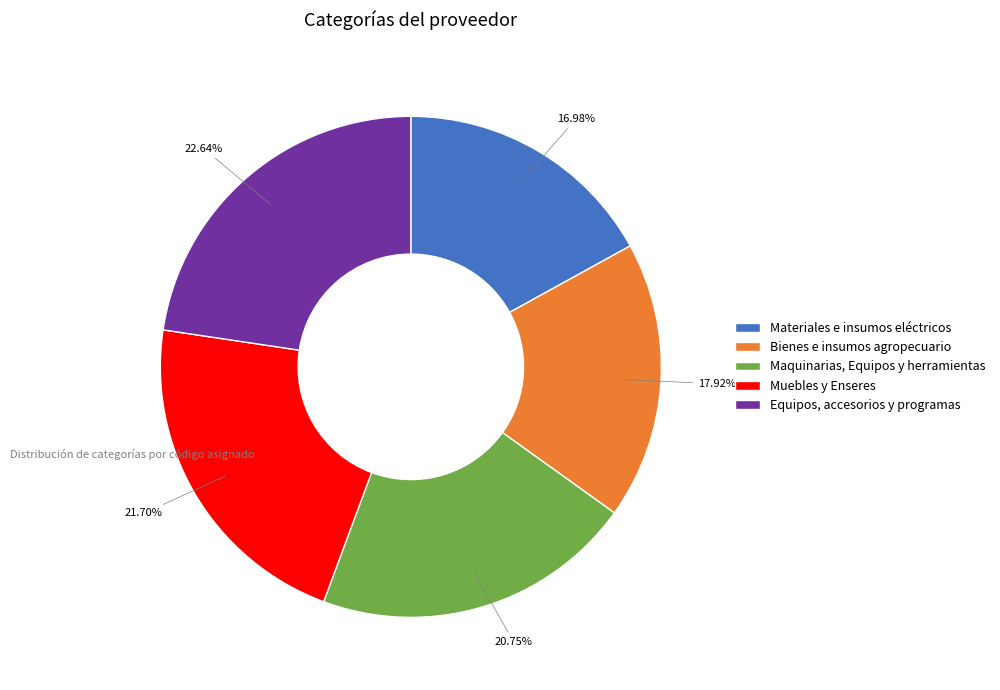

Between Bienes e insumos agropecuario and Equipos, accesorios y programas, which is larger?

Equipos, accesorios y programas